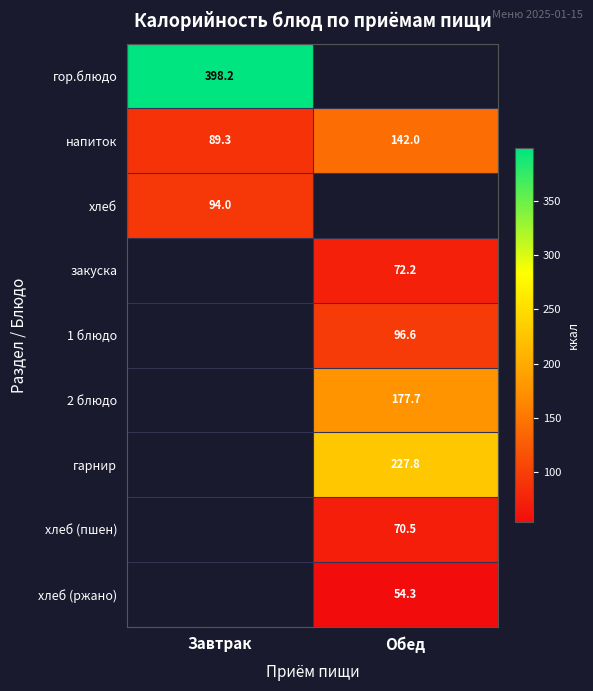

What is the spread (max minus min) of values at Завтрак?

308.8